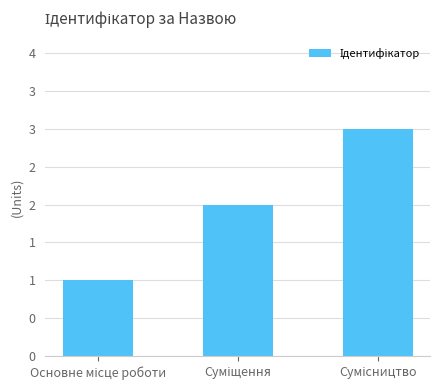

What position from the left is Суміщення?

2